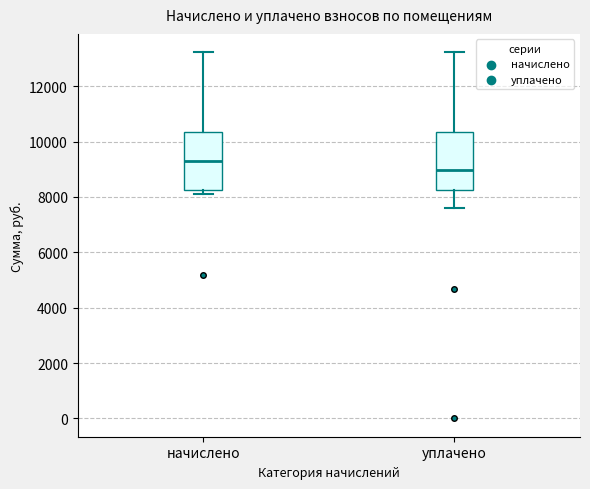

Reading left to right, read every box against the y-axis: the position of its median line, the range the box covers, and the ends of its whiskers. The values are not printed on the chart, so give them approximately, as read against the axis.

начислено: median 9400, box 8200 to 10400, whiskers 8200 (just below the box's lower edge) to 13200
уплачено: median 9000, box 8200 to 10400, whiskers 7600 to 13200